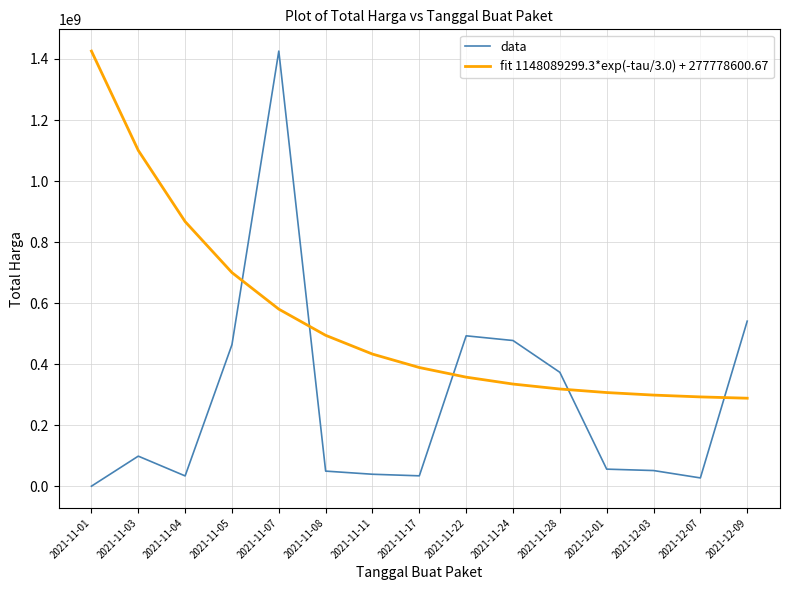

What is the maximum value for fit 1148089299.3*exp(-tau/3.0) + 277778600.67?

1425867900.0